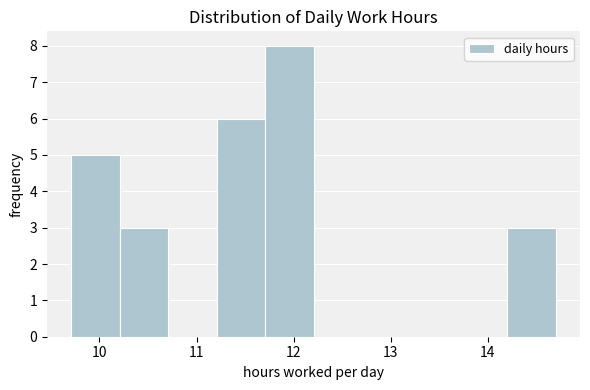

How tall is the bar that spans 14.2 to 14.7 on the x-axis? Neither the bar edges nor the heights are printed on the chart, so give them approximately, as read against the axes.

3